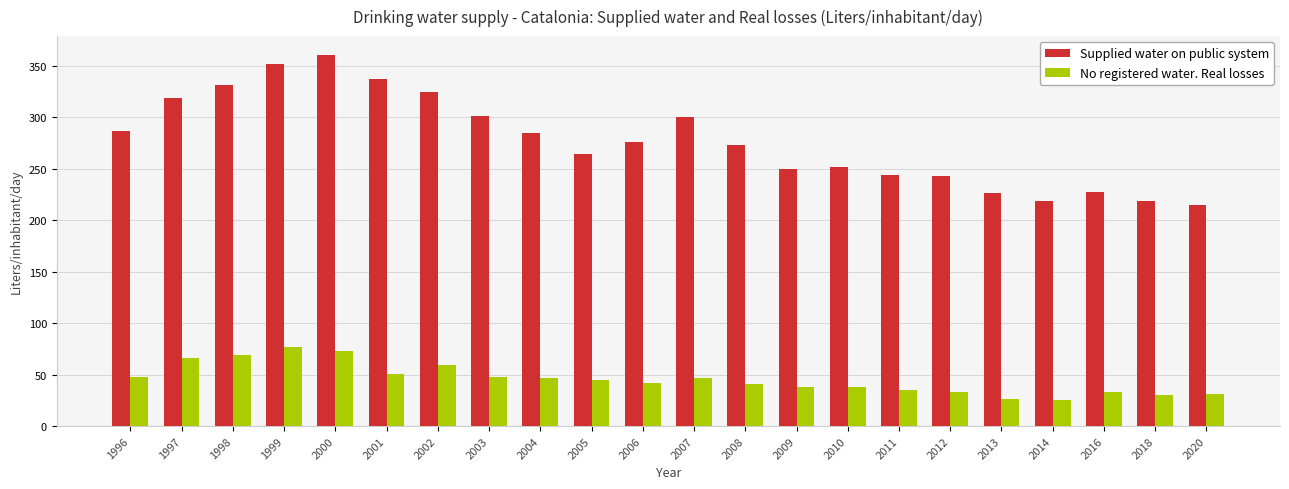

Rank the series at 2020 from highest to lowest value.

Supplied water on public system, No registered water. Real losses